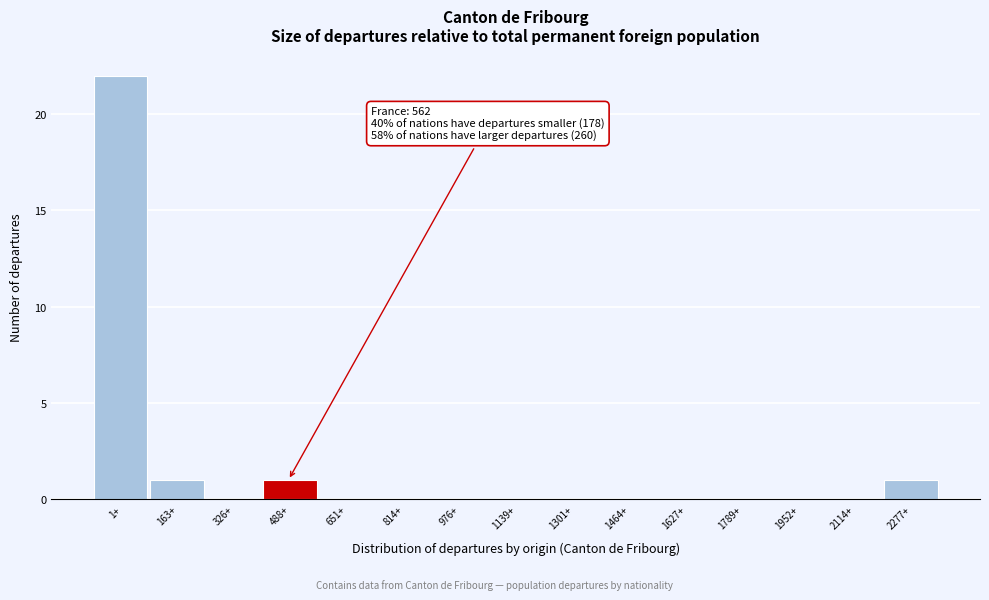

Reading left to right, what are all the values shown in this chart?

1+=22	163+=1	326+=0	488+=1	651+=0	814+=0	976+=0	1139+=0	1301+=0	1464+=0	1627+=0	1789+=0	1952+=0	2114+=0	2277+=1